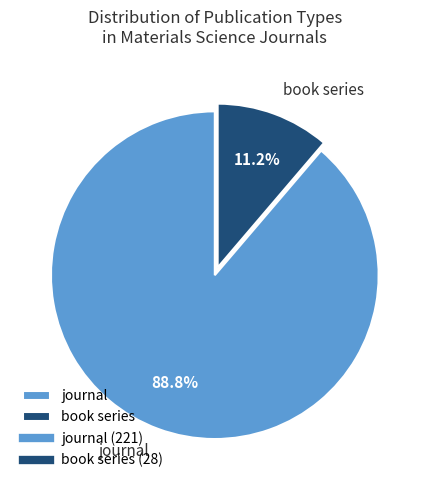

What percentage is NOT represented by book series?

88.8%